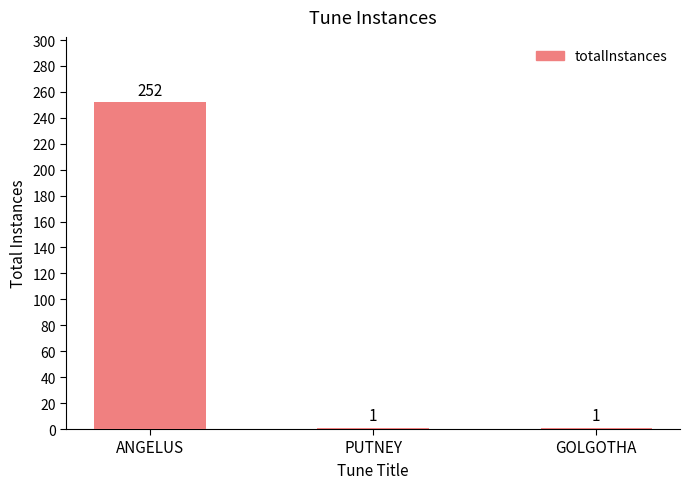

Reading right to left, extract all data points from this chart.

1	1	252